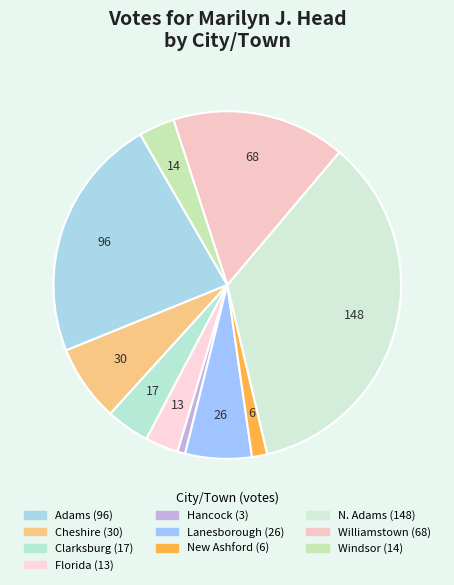

How many segments does this pie chart have?

10